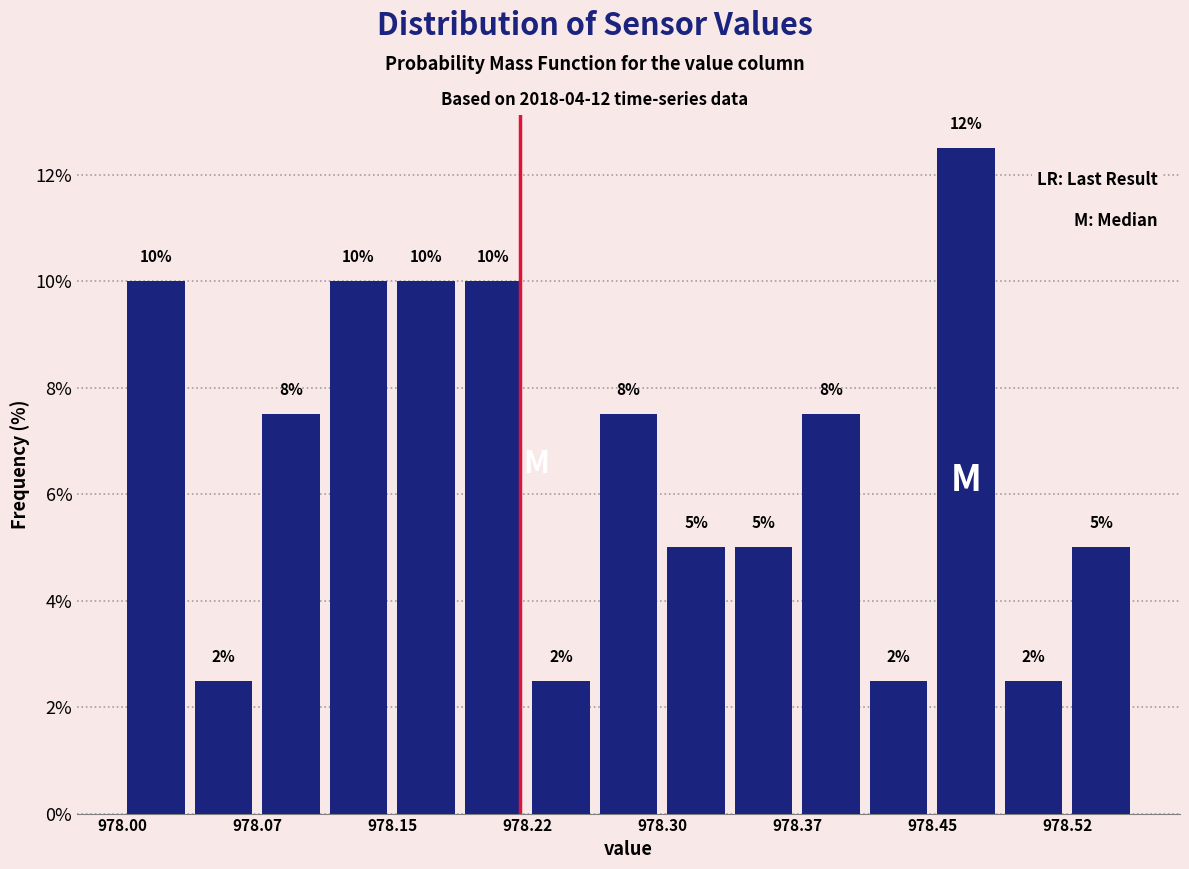

Around what value on the x-axis is the tallest bar? Give the approximate position of its centre, as read against the axis.

978.47